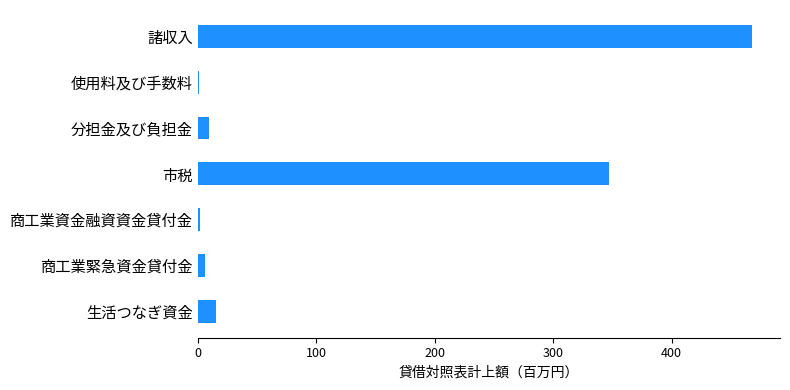

What is the sum of all values?

848